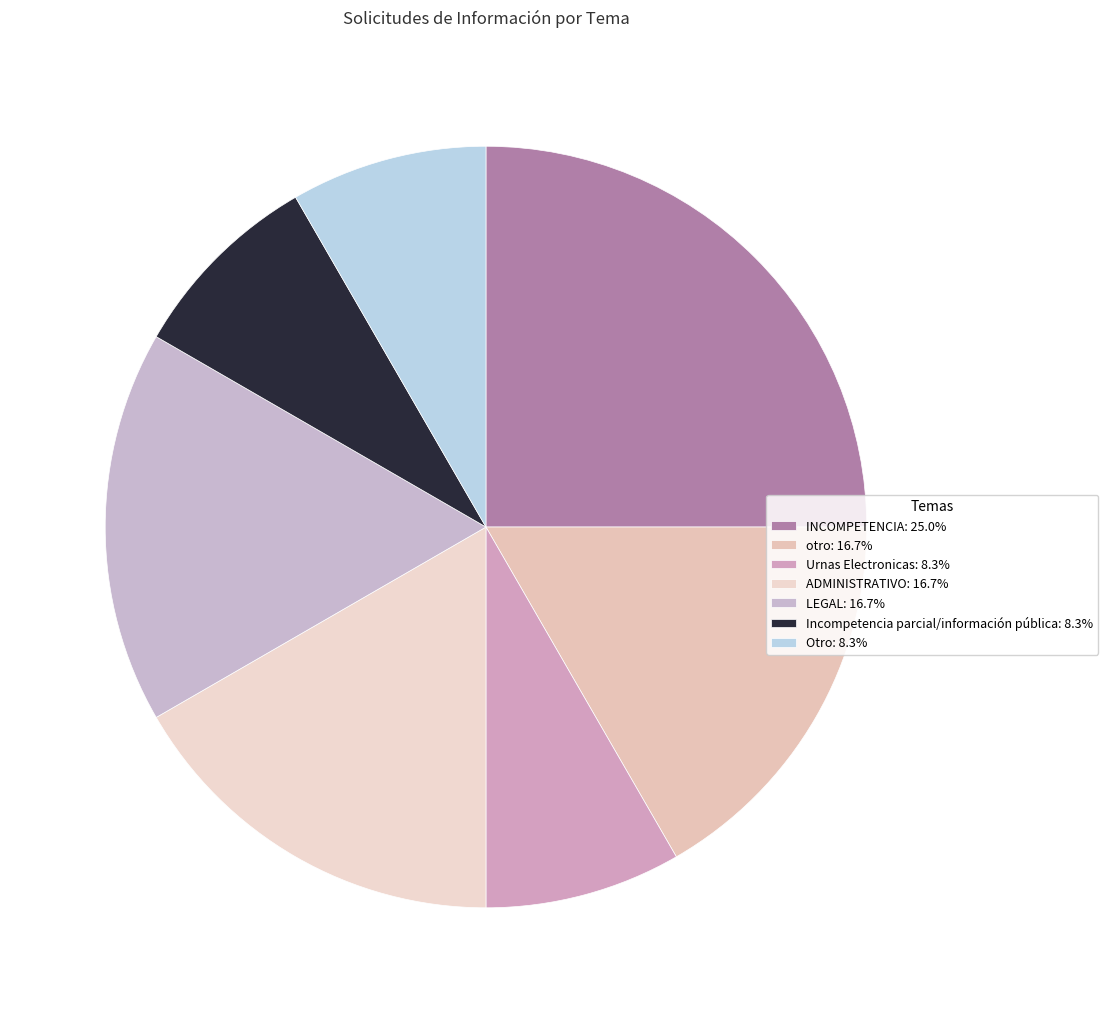

How many segments does this pie chart have?

7